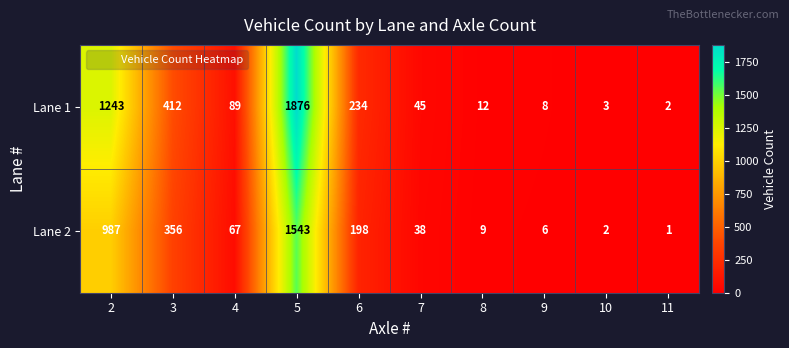

What is the approximate value of Lane 1 at 9?

8